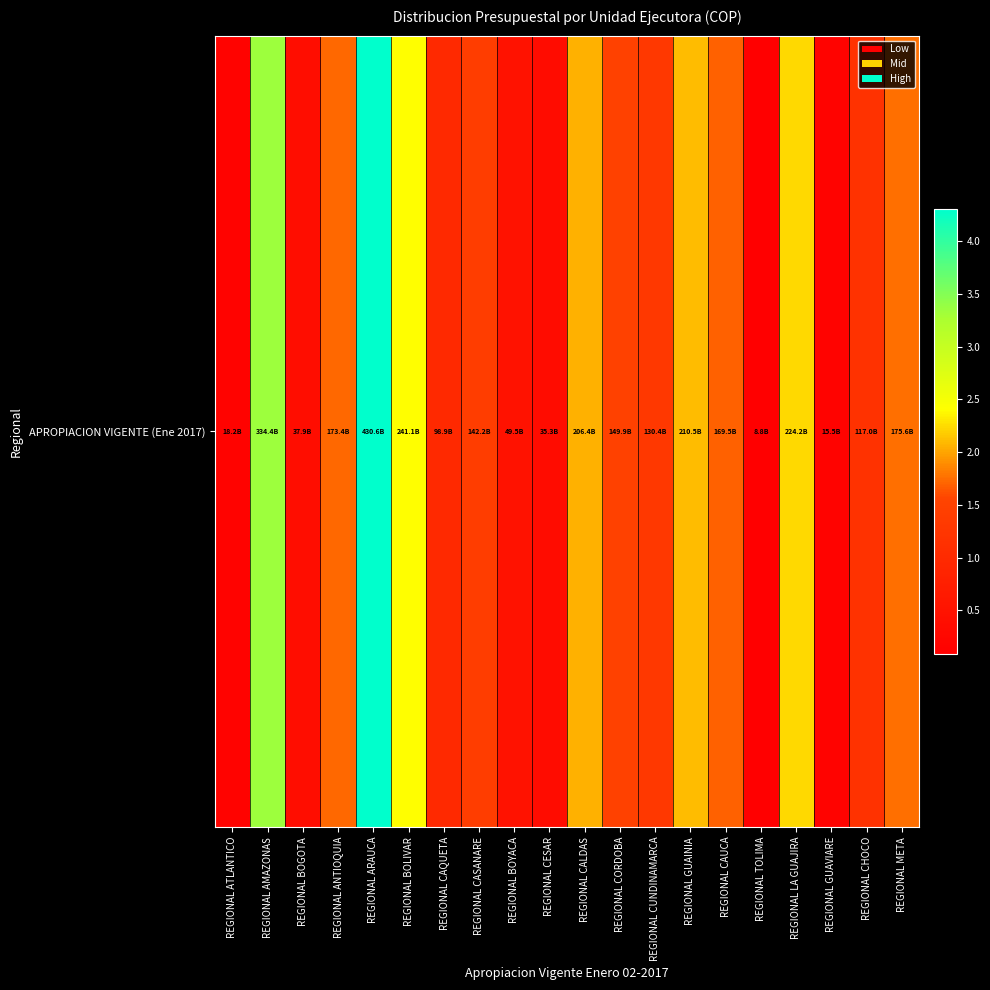

List the labels in order of value, smallest first.

REGIONAL TOLIMA, REGIONAL GUAVIARE, REGIONAL ATLANTICO, REGIONAL CESAR, REGIONAL BOGOTA, REGIONAL BOYACA, REGIONAL CAQUETA, REGIONAL CHOCO, REGIONAL CUNDINAMARCA, REGIONAL CASANARE, REGIONAL CORDOBA, REGIONAL CAUCA, REGIONAL ANTIOQUIA, REGIONAL META, REGIONAL CALDAS, REGIONAL GUAINIA, REGIONAL LA GUAJIRA, REGIONAL BOLIVAR, REGIONAL AMAZONAS, REGIONAL ARAUCA